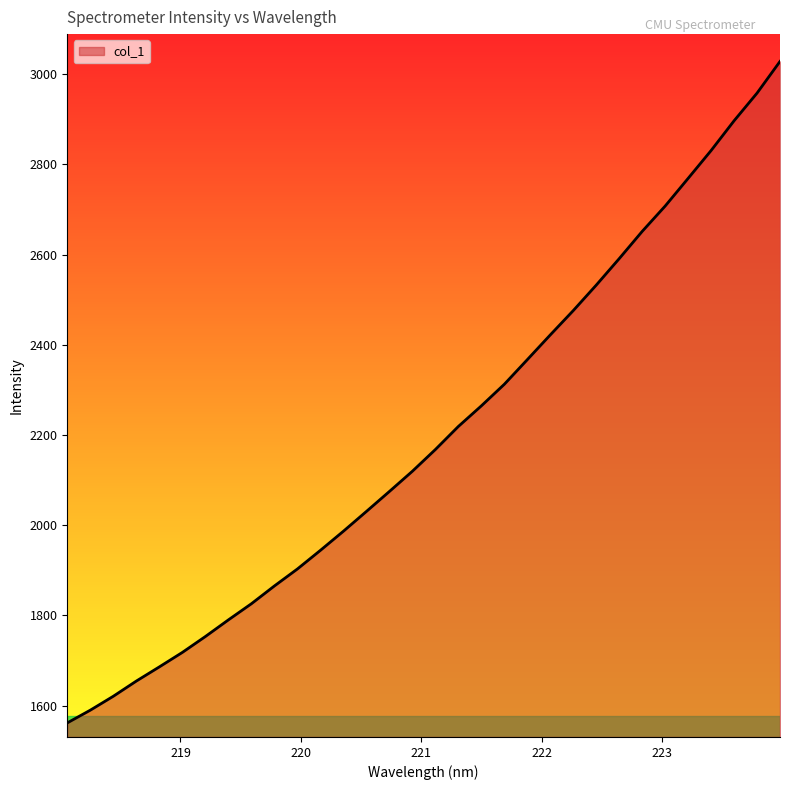

What is the maximum value shown in the chart?

3028.6